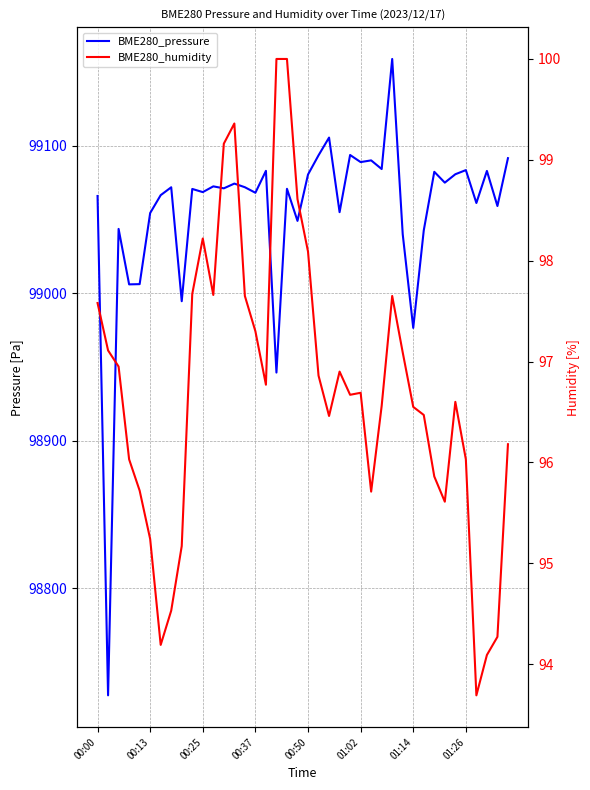

Which category has the highest value across all series?

28